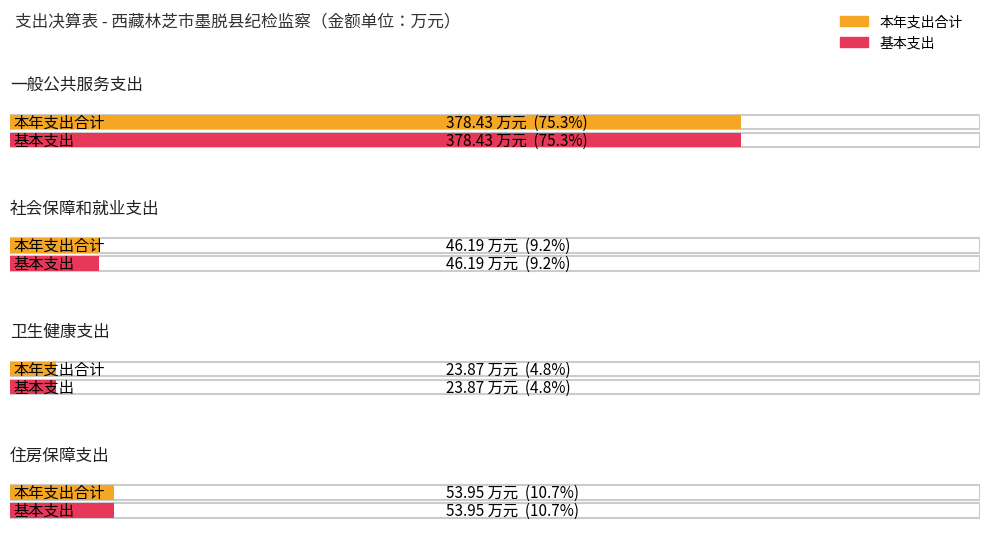

What is the value of the 本年支出合计 bar at the 2nd from the left?

46.2